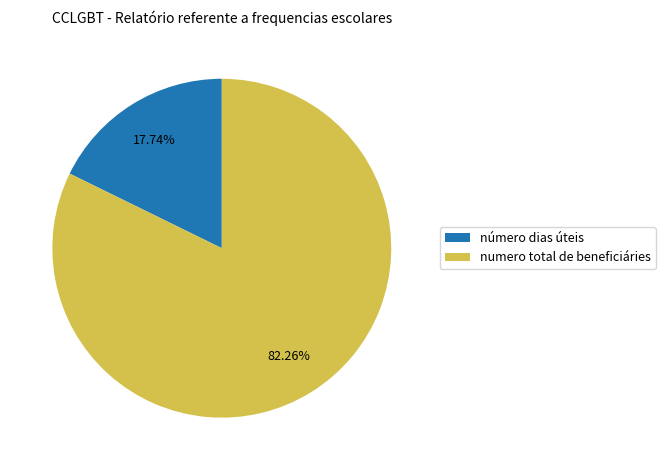

Combined, do numero total de beneficiáries and número dias úteis account for over 50%?

Yes